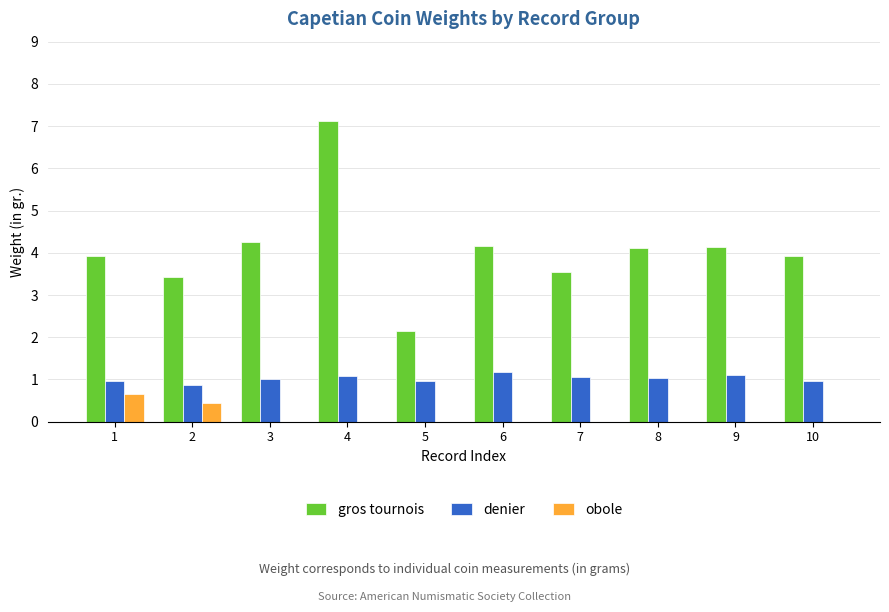

At which label does gros tournois reach its peak?

4